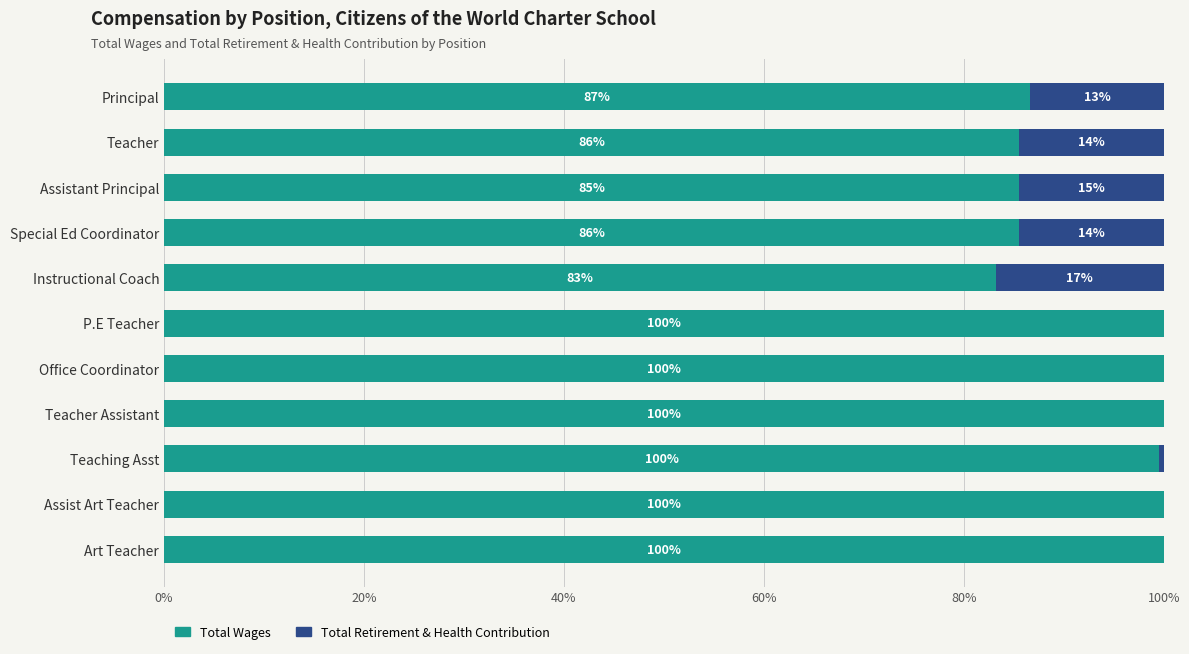

True or false: Total Wages has a value of 42.3 at P.E Teacher.

False